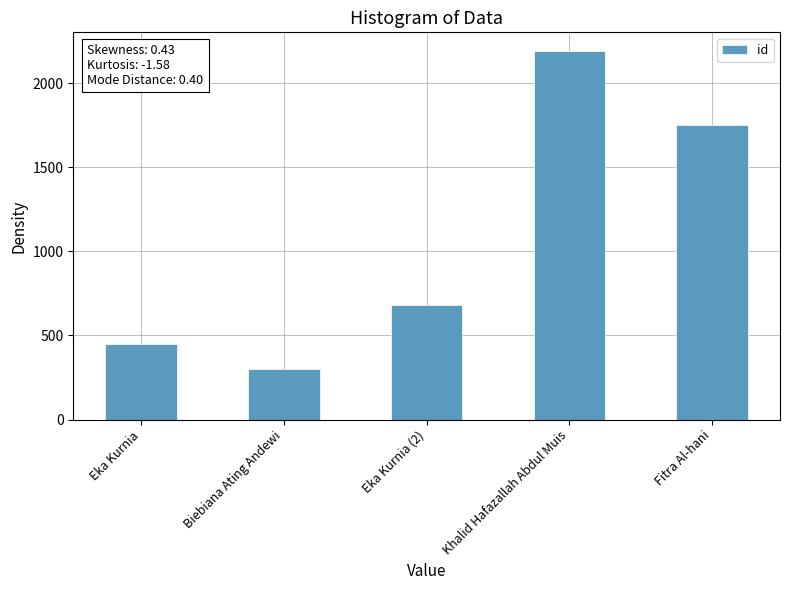

At which category does the chart reach its minimum across all series?

Biebiana Ating Andewi